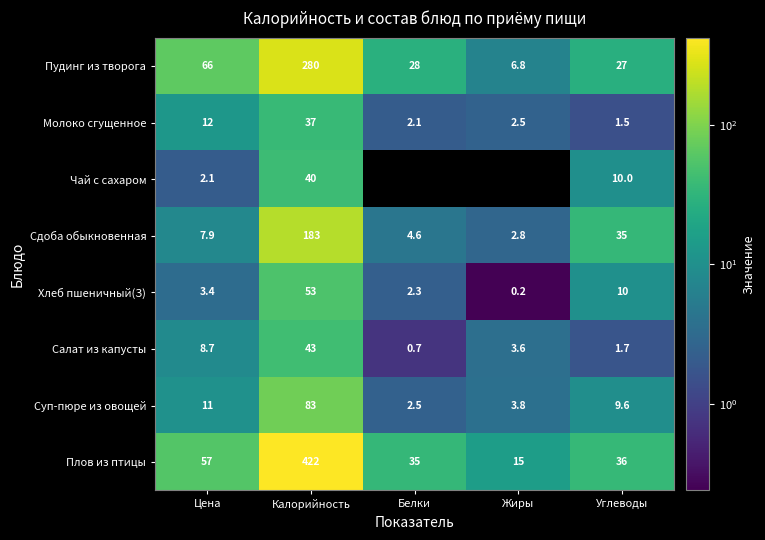

Which category has the highest value across all series?

Калорийность